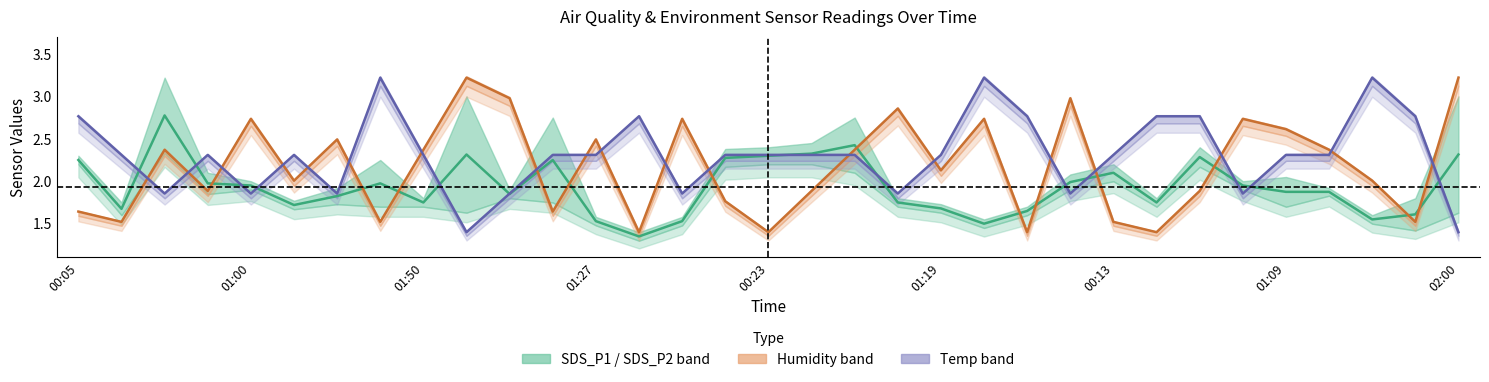

What is the difference between the second highest and minimum values in the Humidity series?

1.8